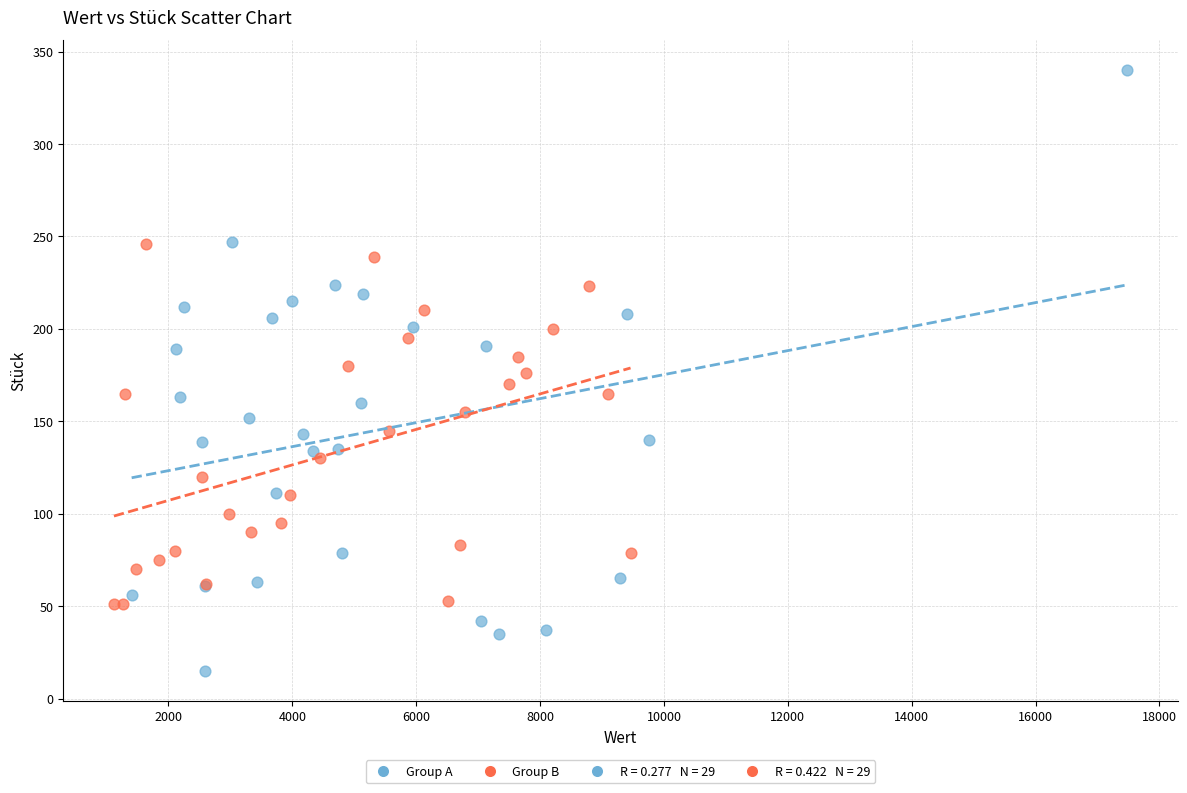

Which series reaches the maximum Y coordinate?

Group A